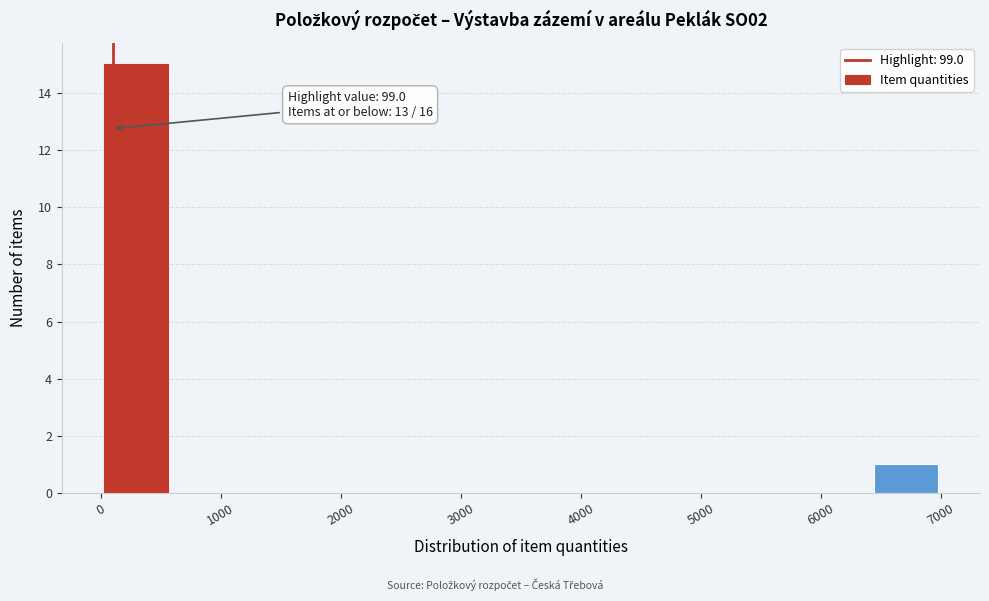

Which range on the x-axis has the tallest bar?

0 to 600